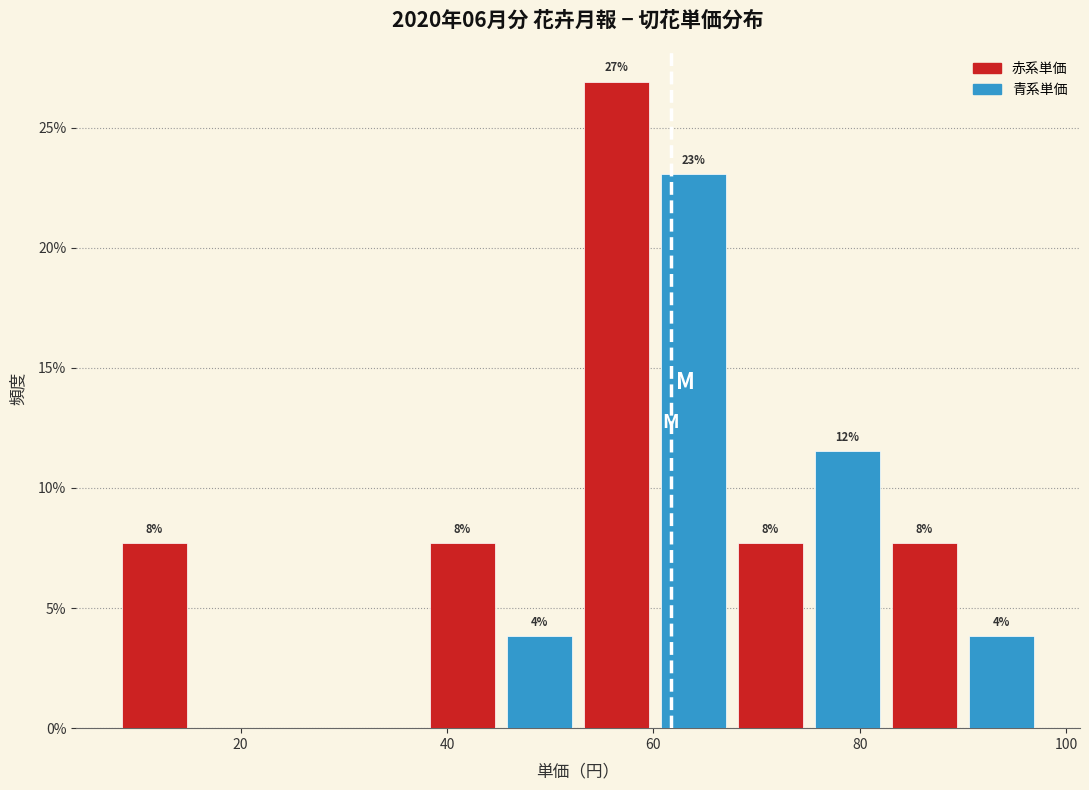

Around what value on the x-axis is the tallest bar? Give the approximate position of its centre, as read against the axis.

56